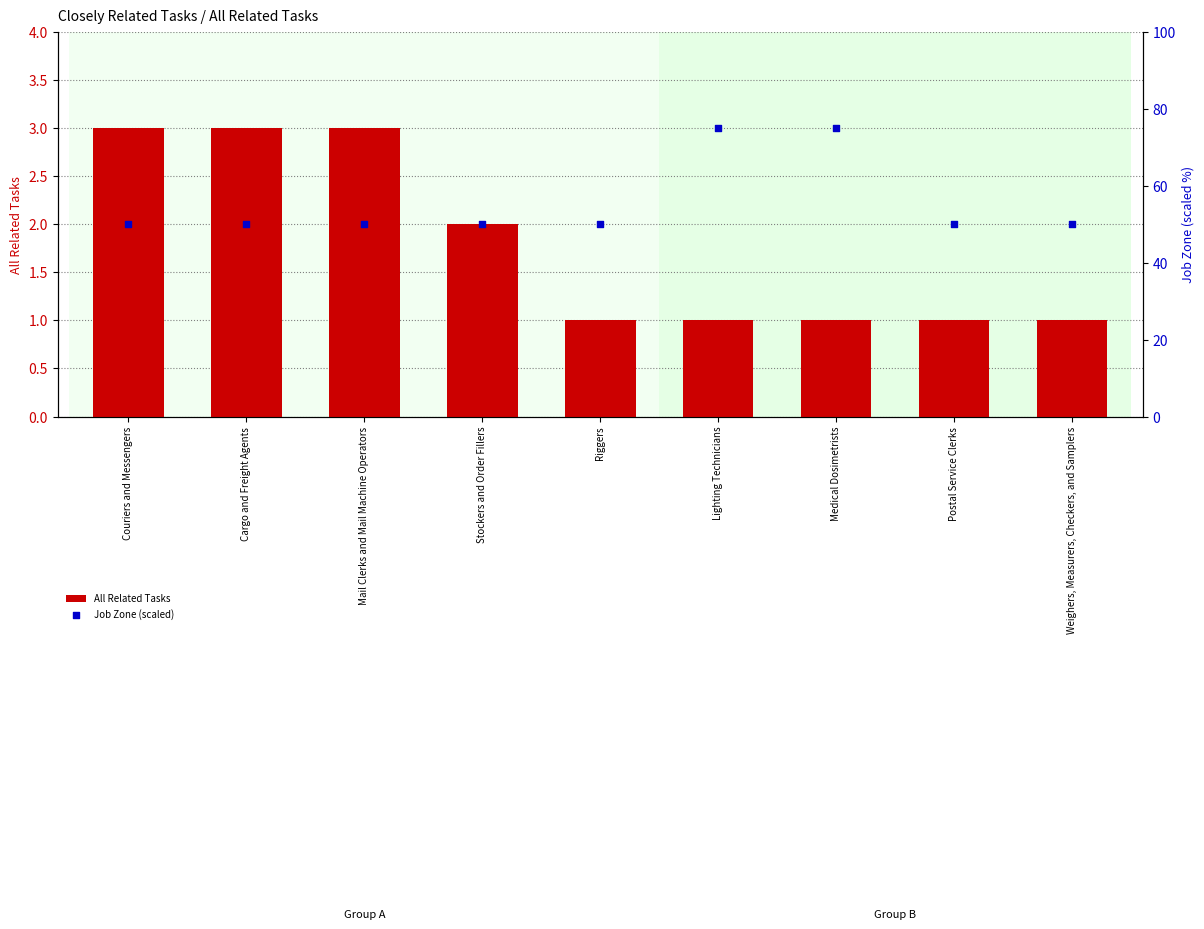

At which category is the sum across all series the highest?

Lighting Technicians